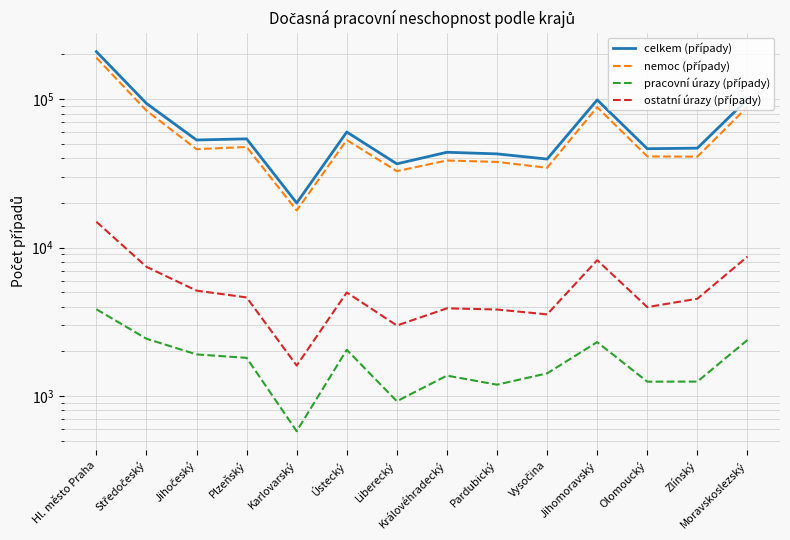

List the series in order of their peak value, highest first.

celkem (případy), nemoc (případy), ostatní úrazy (případy), pracovní úrazy (případy)